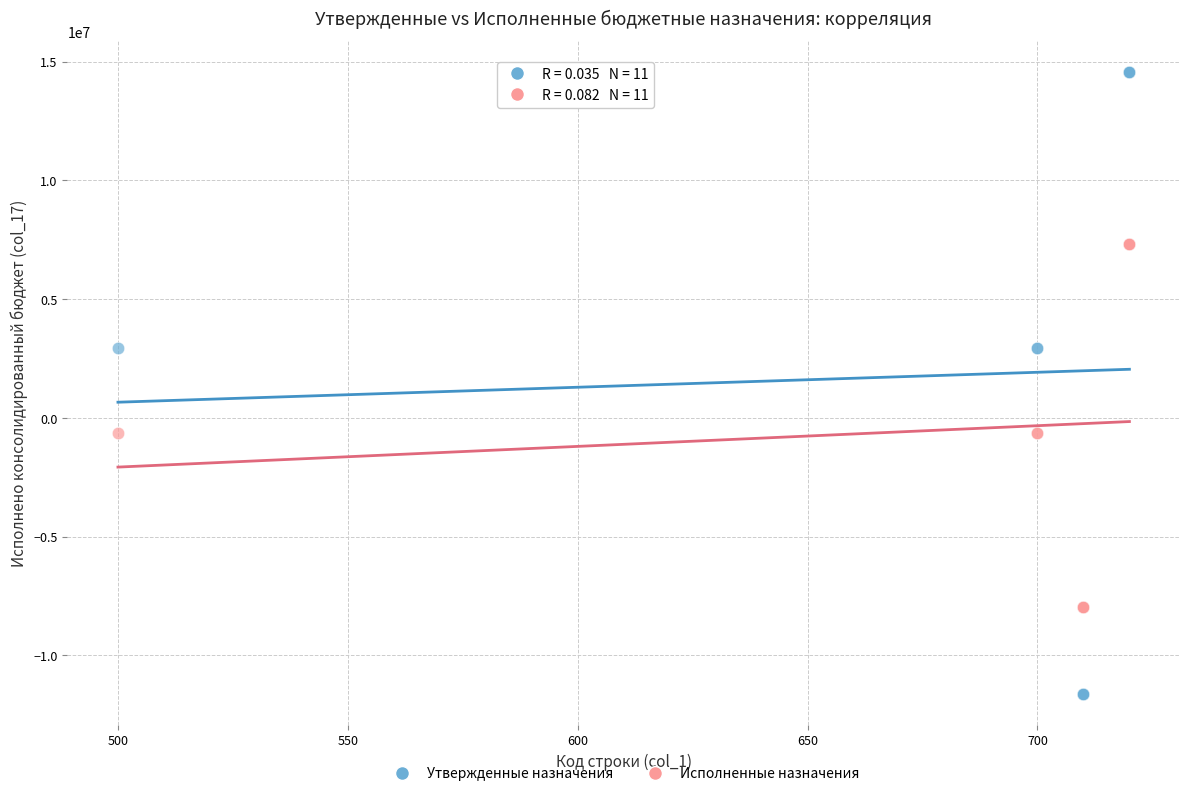

What is the X range (max minus min) for the scatter plot?

220.0